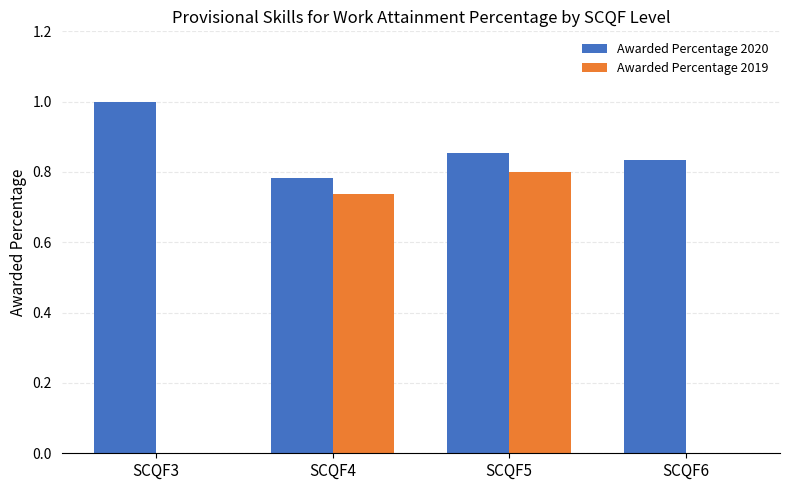

At which label is Awarded Percentage 2020 closest to 0?

SCQF4